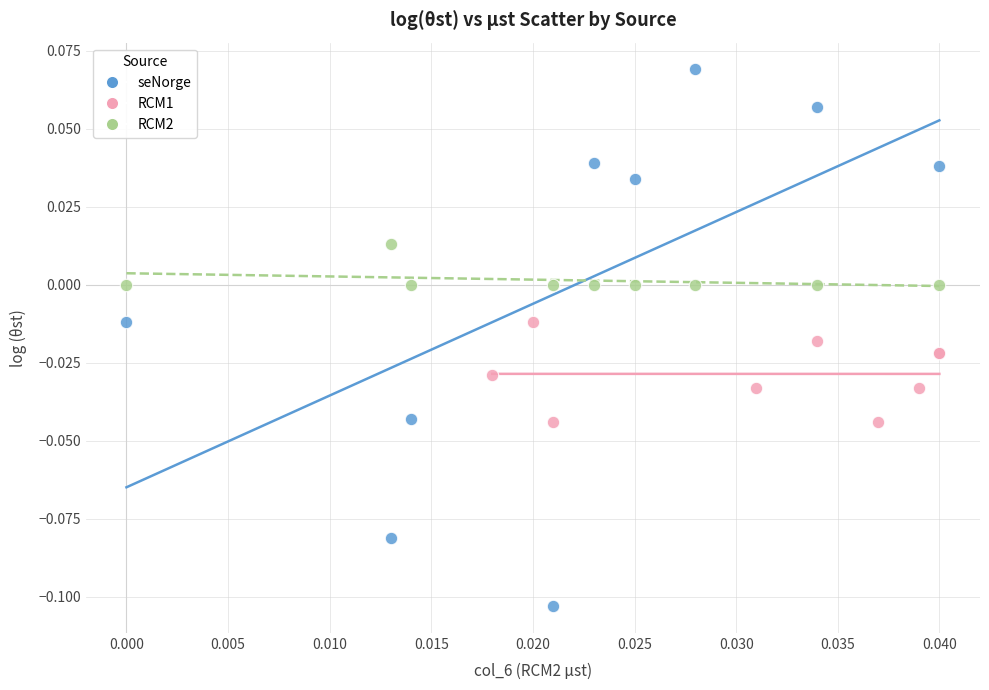

Which series reaches the maximum Y coordinate?

seNorge